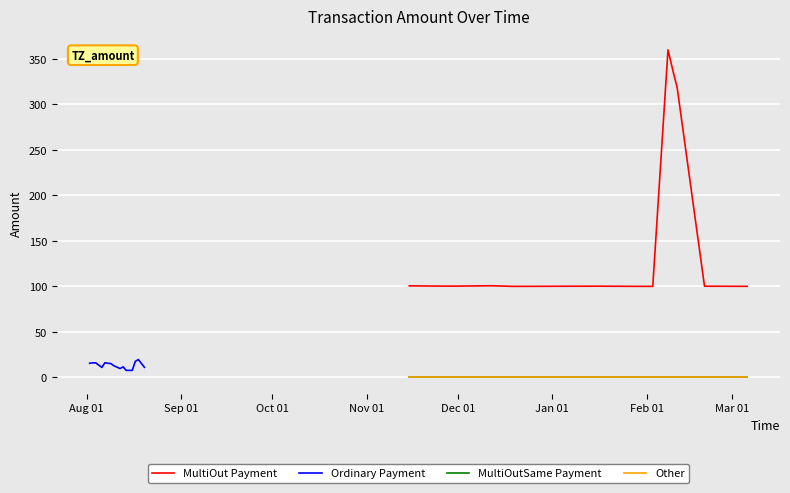

Between Oct 01 and Dec 01, which is larger?

Dec 01